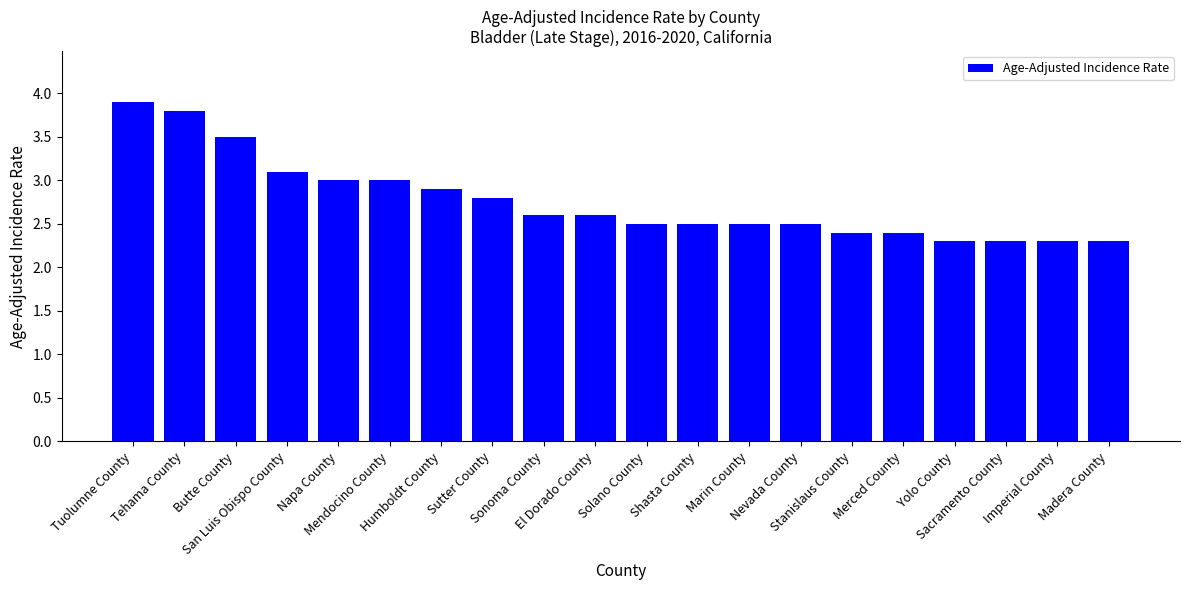

What is the change in value from San Luis Obispo County to Sacramento County?

-0.8